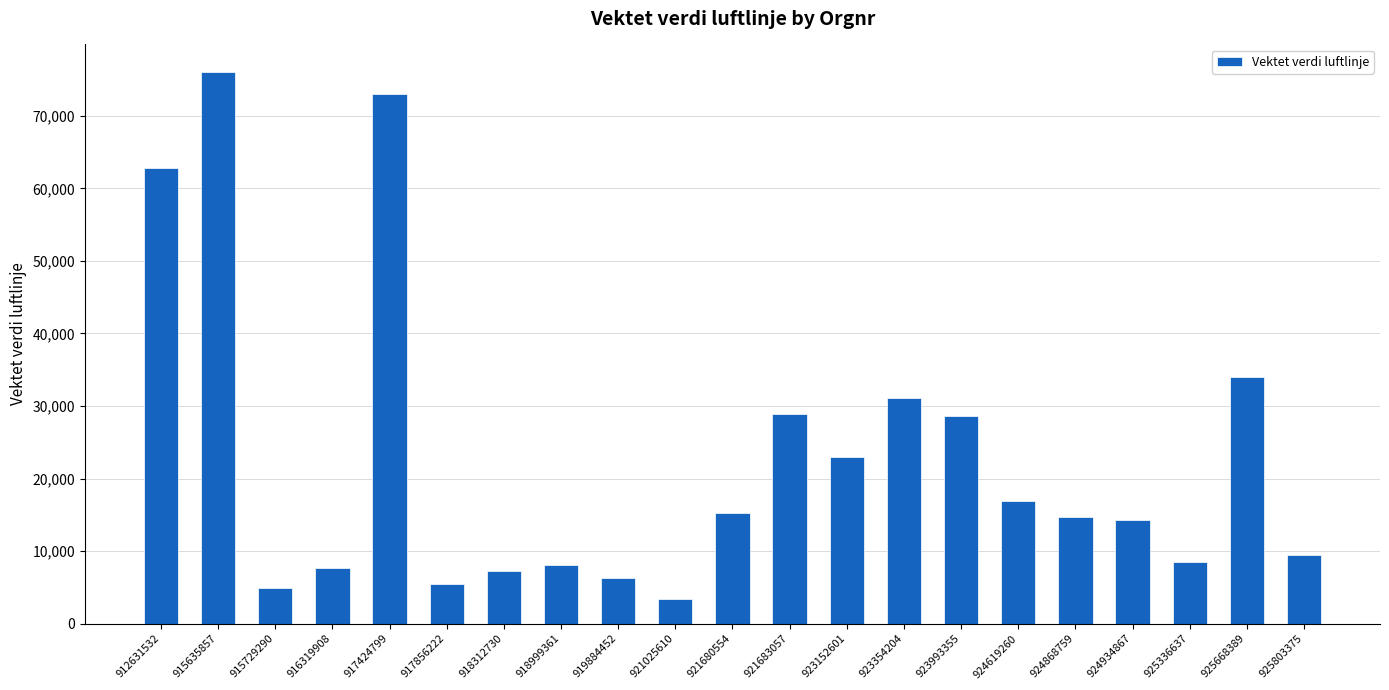

Which category has the highest value across all series?

915635857